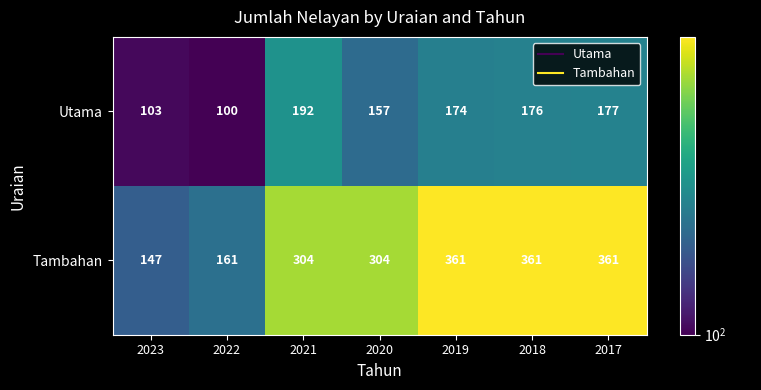

Which label corresponds to the smallest value in the chart?

2022